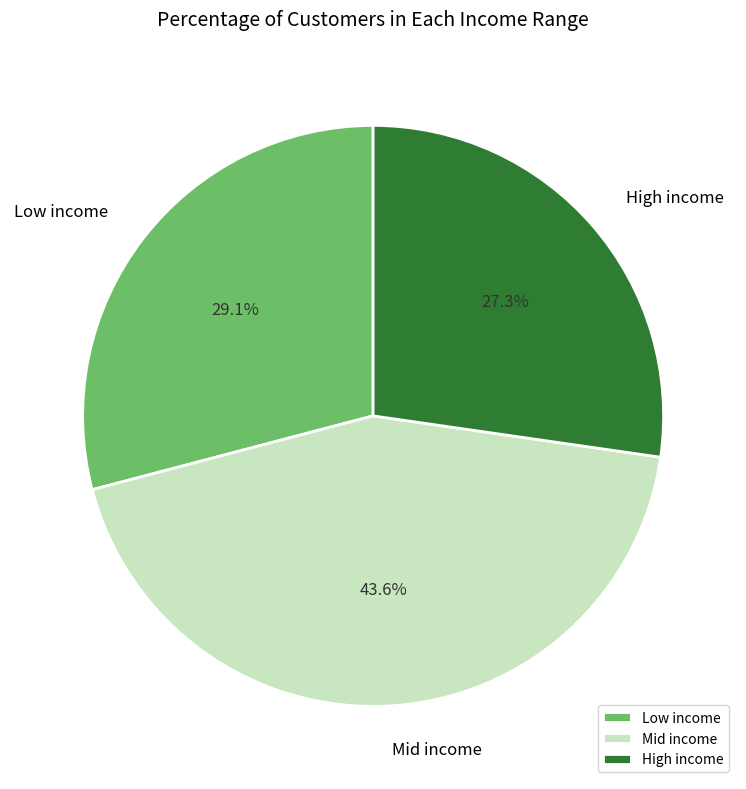

What portion of the pie excludes High income?

72.7%